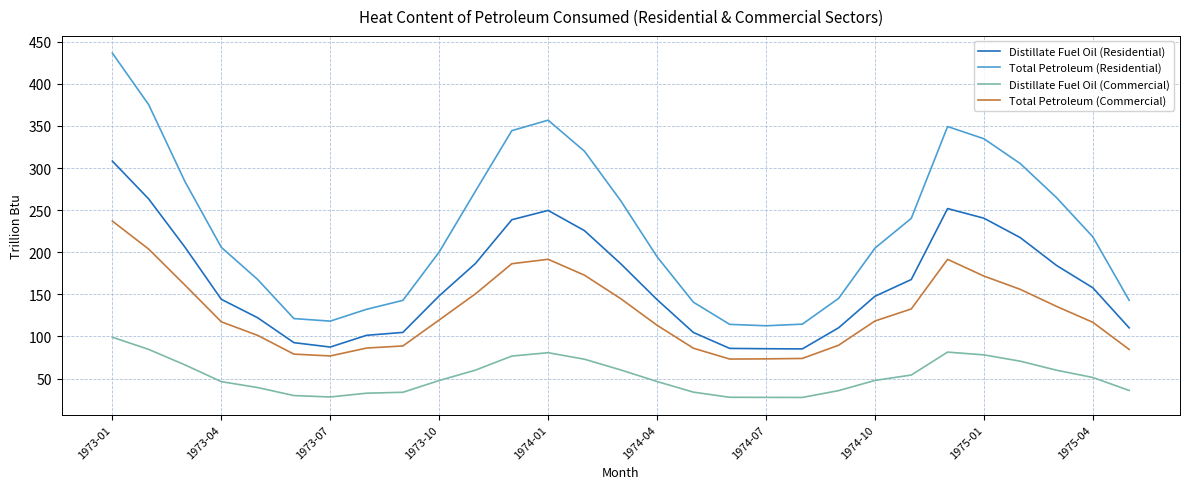

Which series has the widest spread of values?

Total Petroleum (Residential)